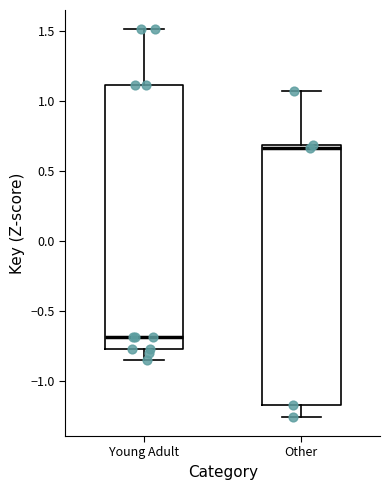

Which box has the lowest median line?

Young Adult